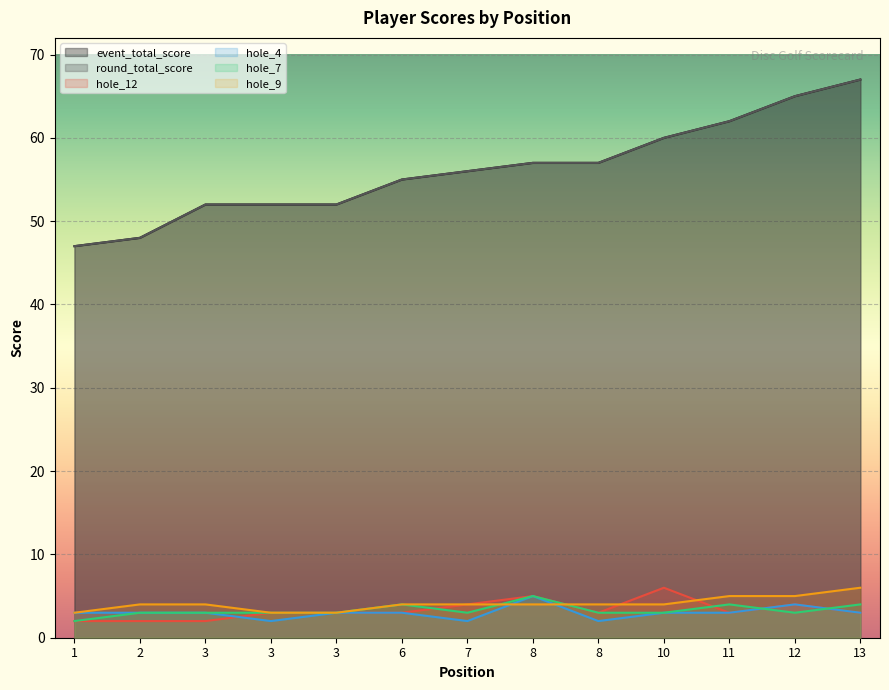

What is the difference between the maximum and second lowest values in the hole_12 series?

4